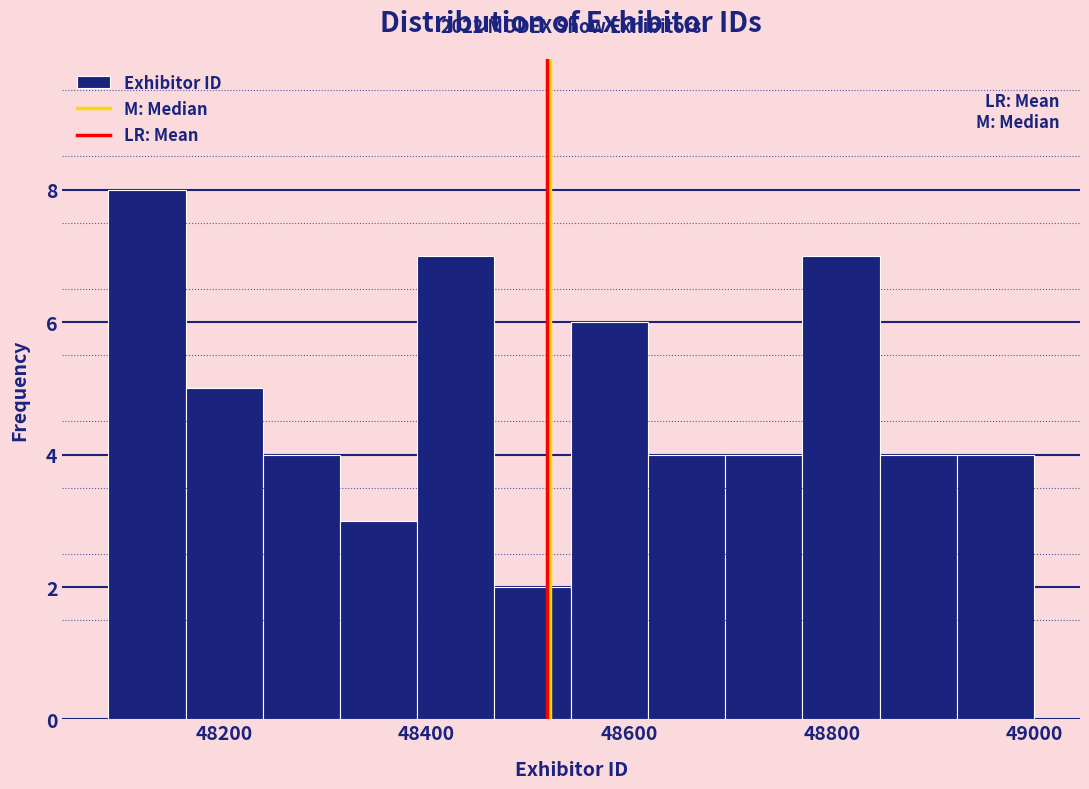

Read against the x-axis, roughly where is the centre of the tallest bar?

48120